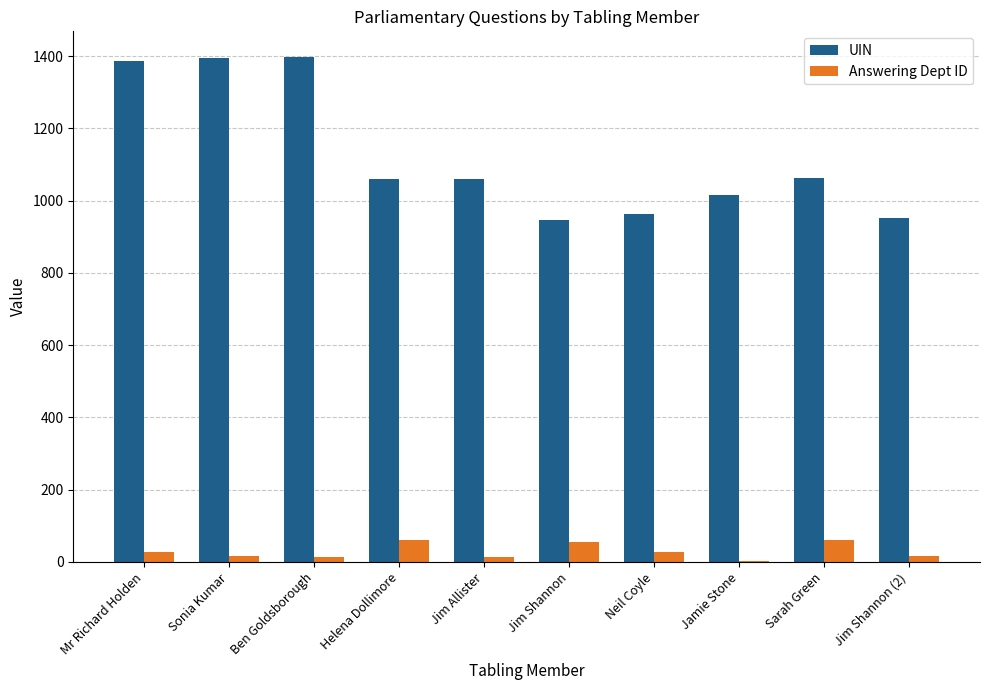

What is the sum of all Answering Dept ID values?

292